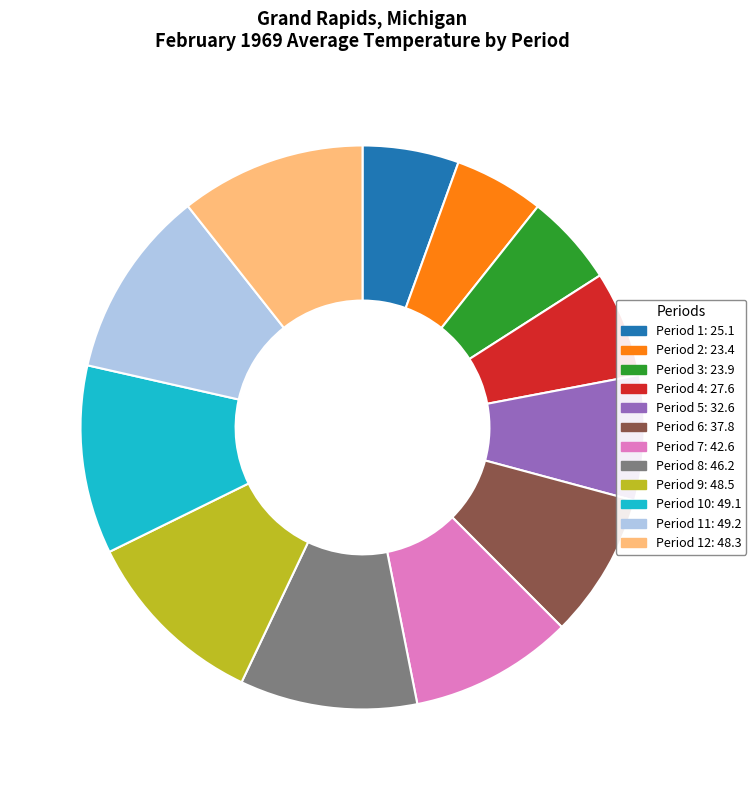

What is the ratio of the value at Period 11: 49.2 to the value at Period 5: 32.6?

1.5